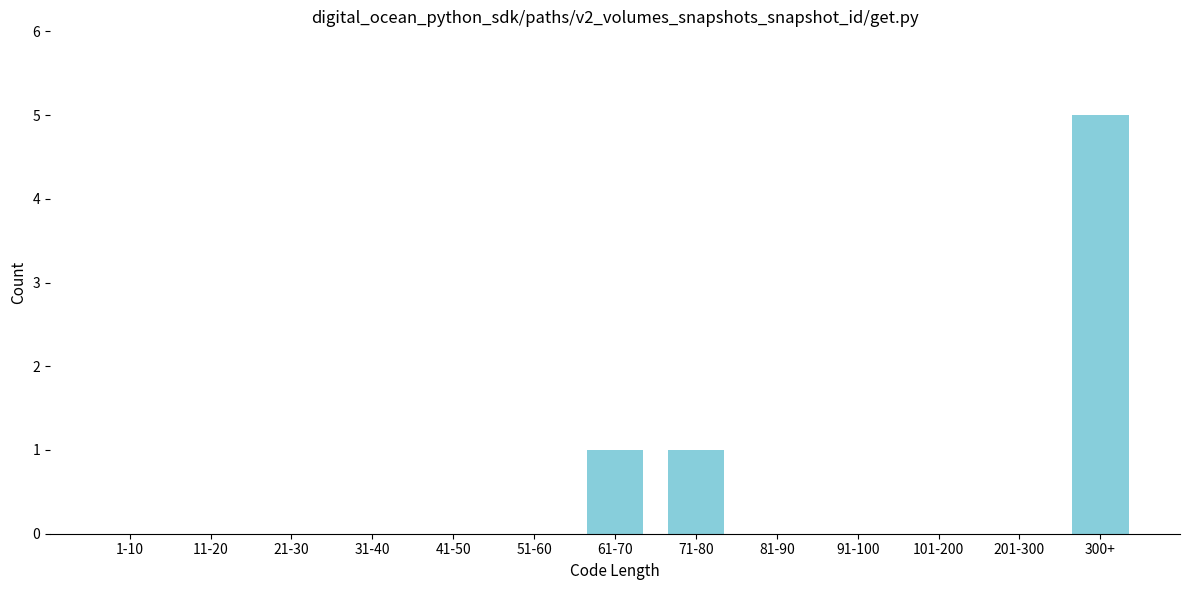

Reading left to right, what are all the values shown in this chart?

1-10=0	11-20=0	21-30=0	31-40=0	41-50=0	51-60=0	61-70=1	71-80=1	81-90=0	91-100=0	101-200=0	201-300=0	300+=5